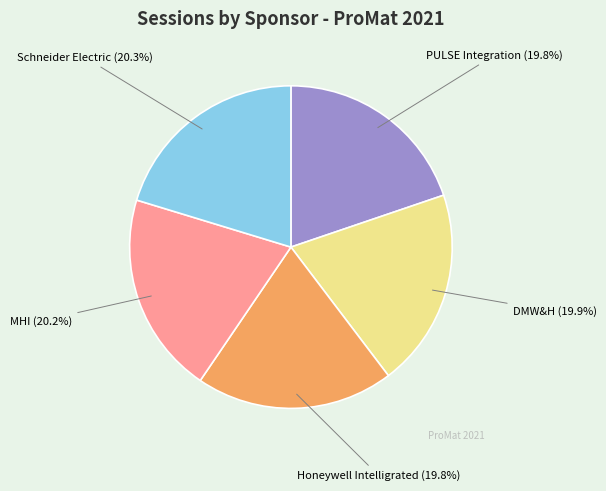

What is the ratio of the value at MHI (20.2%) to the value at Schneider Electric (20.3%)?

1.0